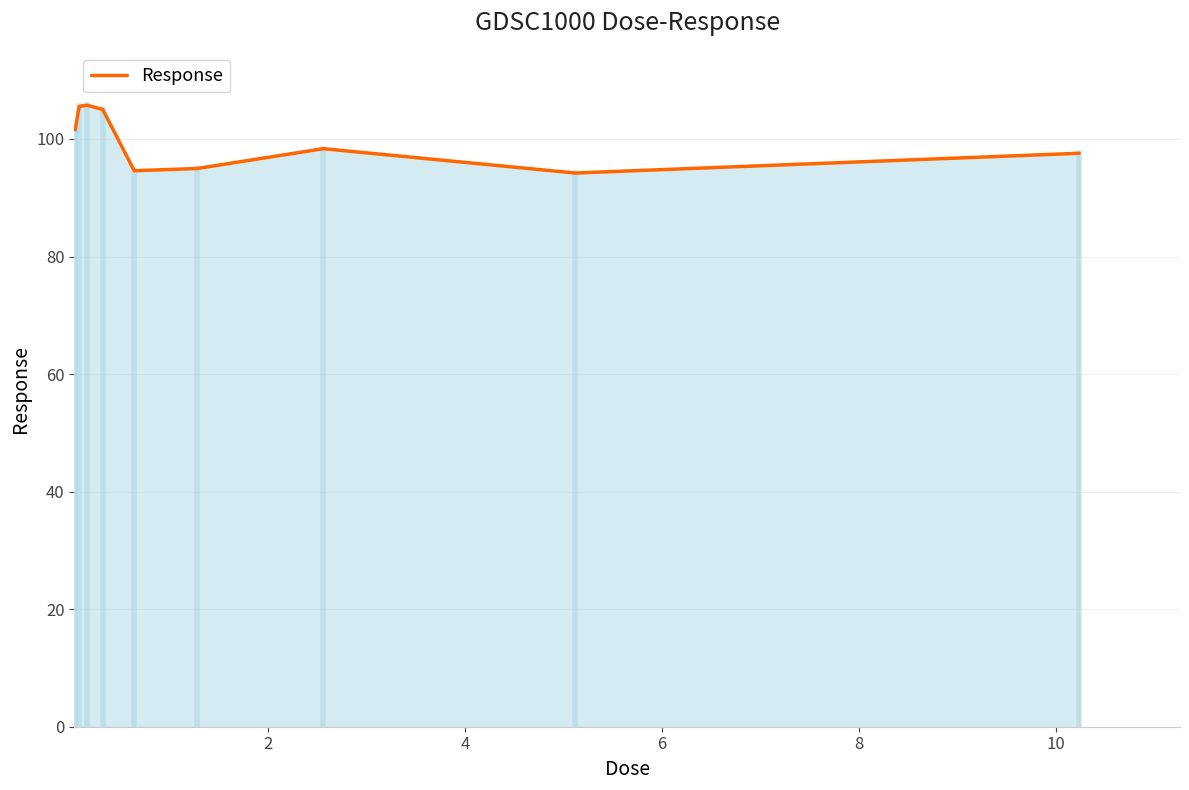

What is the difference between the maximum and minimum values?

11.5